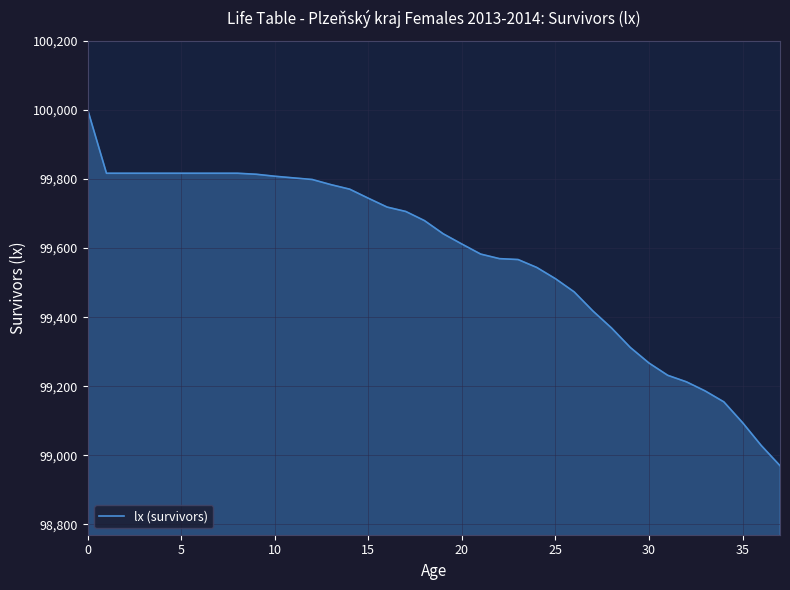

What is the difference between the maximum and minimum values?

1030.2